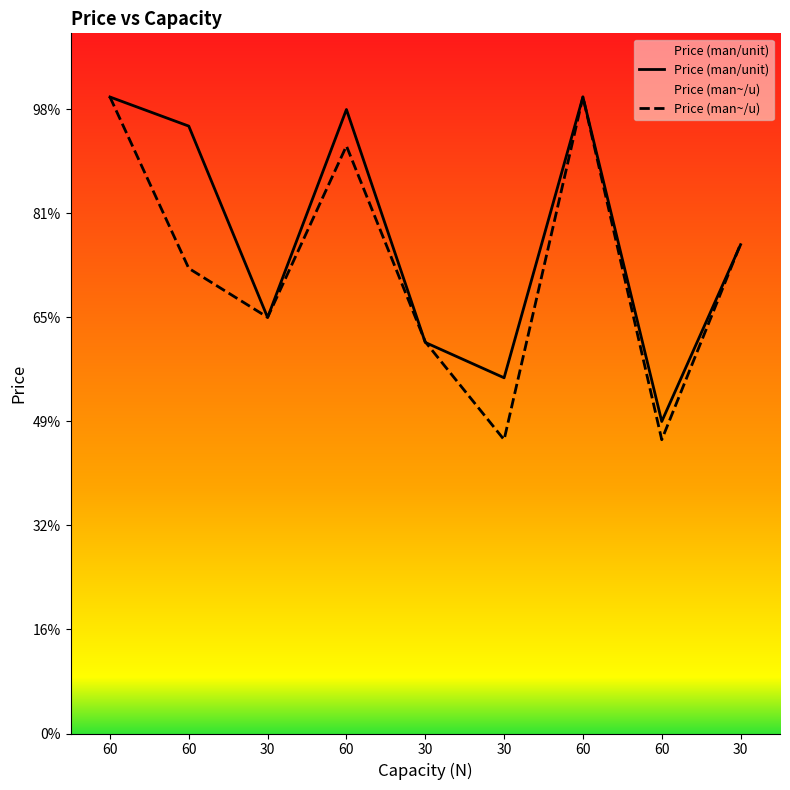

At which category does Price (man/unit) reach its first local peak?

60